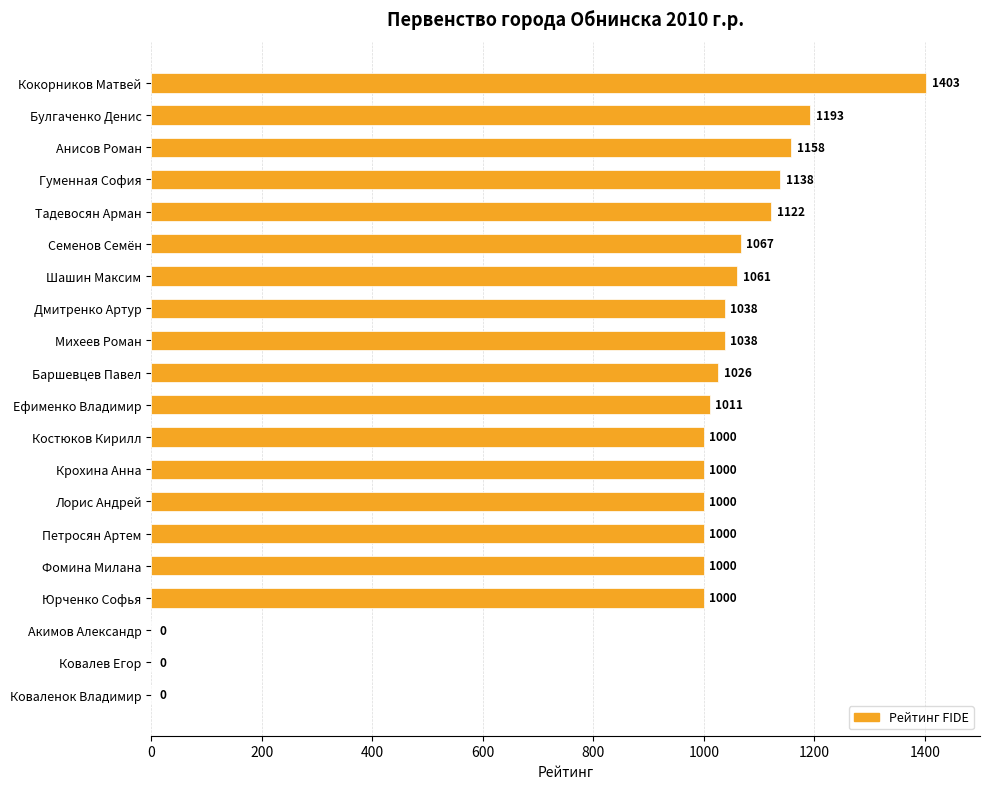

How many categories are shown in the chart?

20